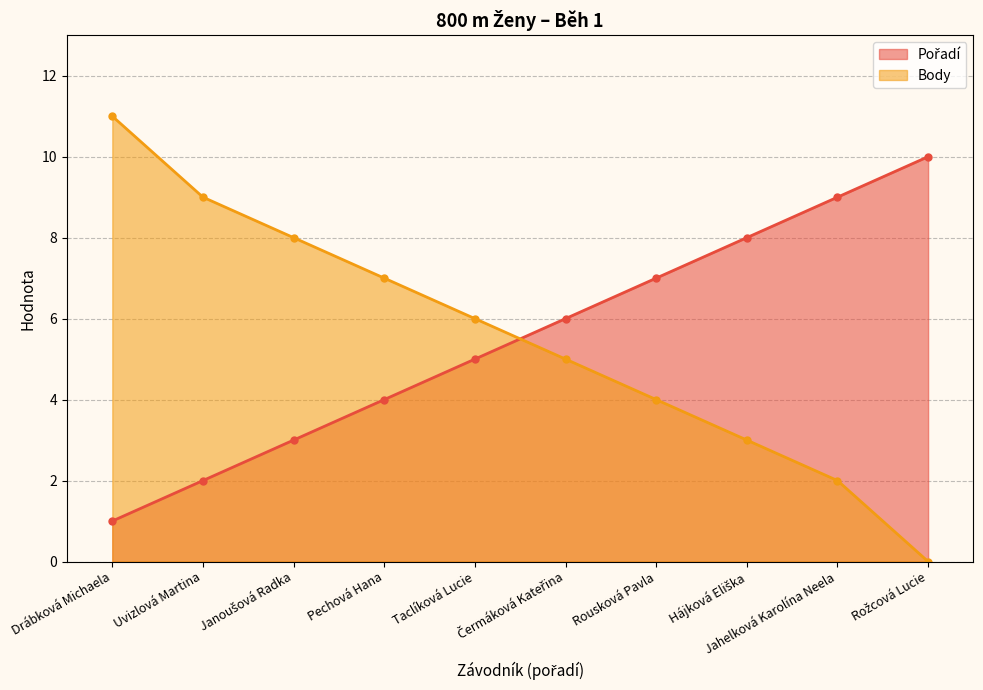

True or false: Pořadí has more than 1 points higher than both neighbors.

False